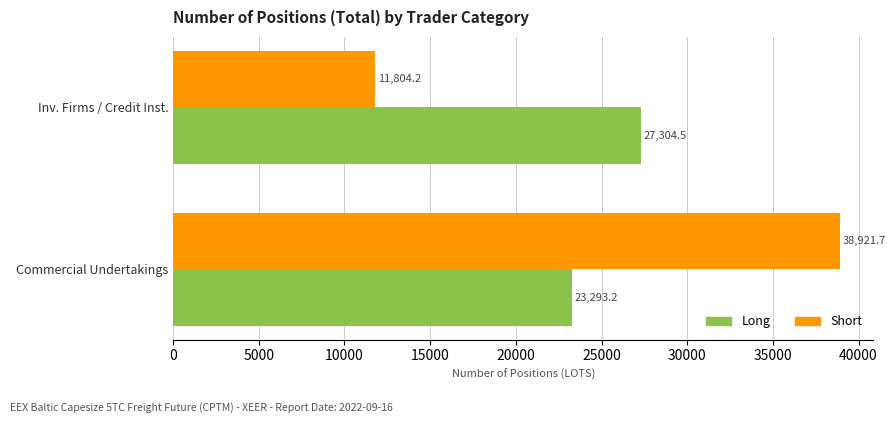

Where is Short nearest to the value 25362?

Inv. Firms / Credit Inst.